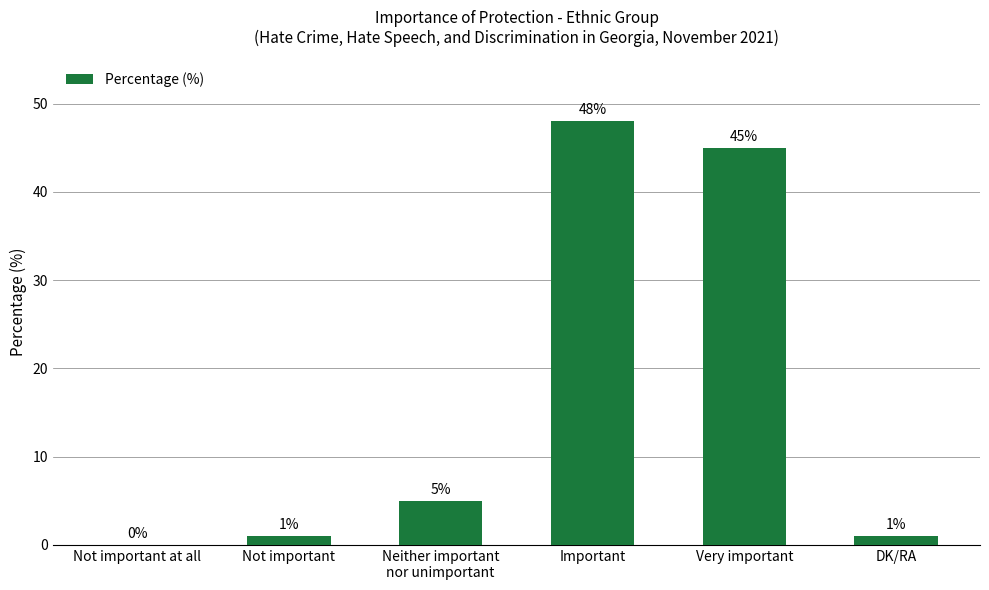

What is the sum of the values at Important and DK/RA?

49